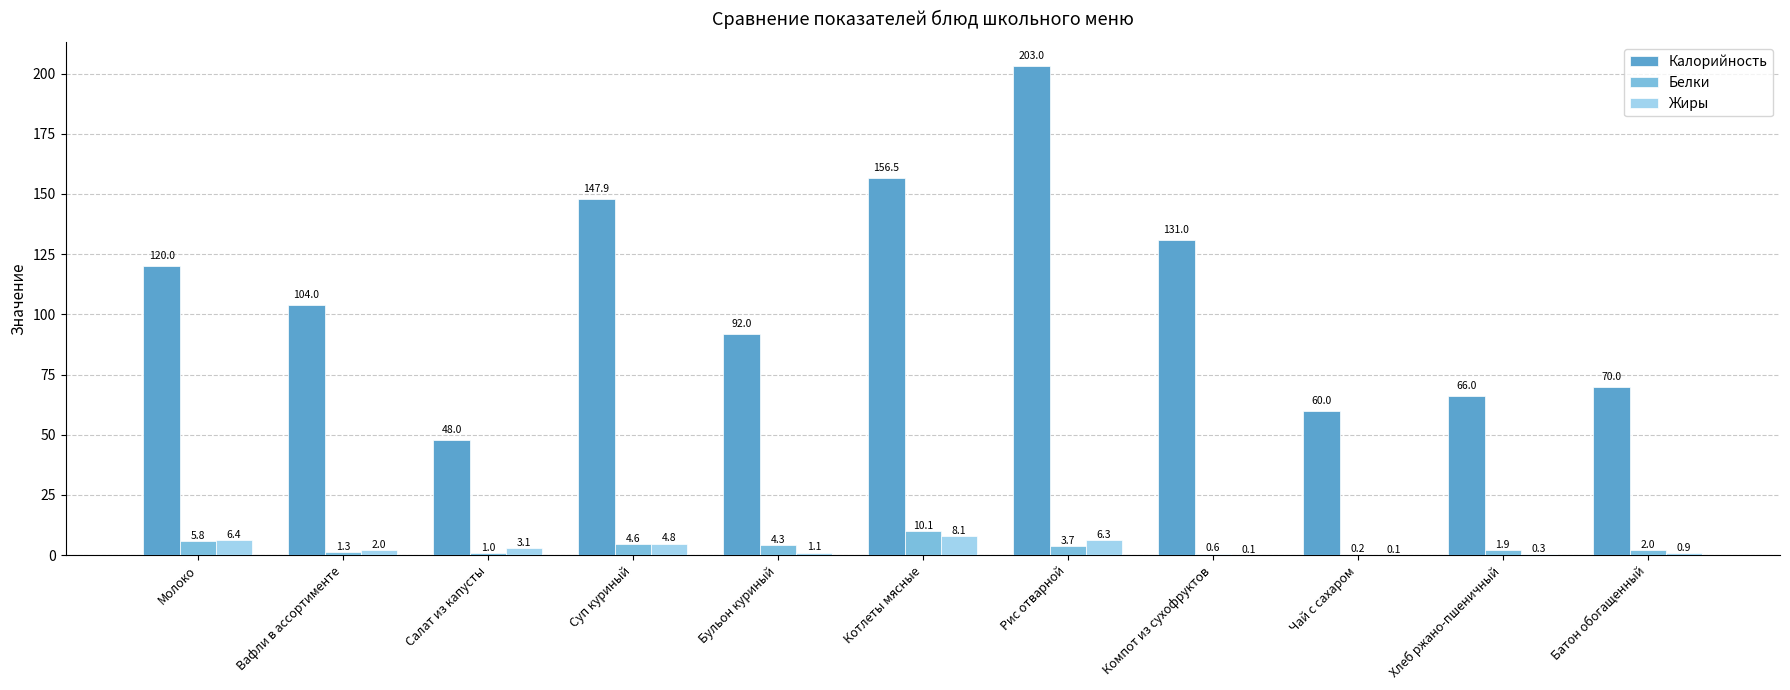

True or false: Калорийность has a value of 136.7 at Вафли в ассортименте.

False